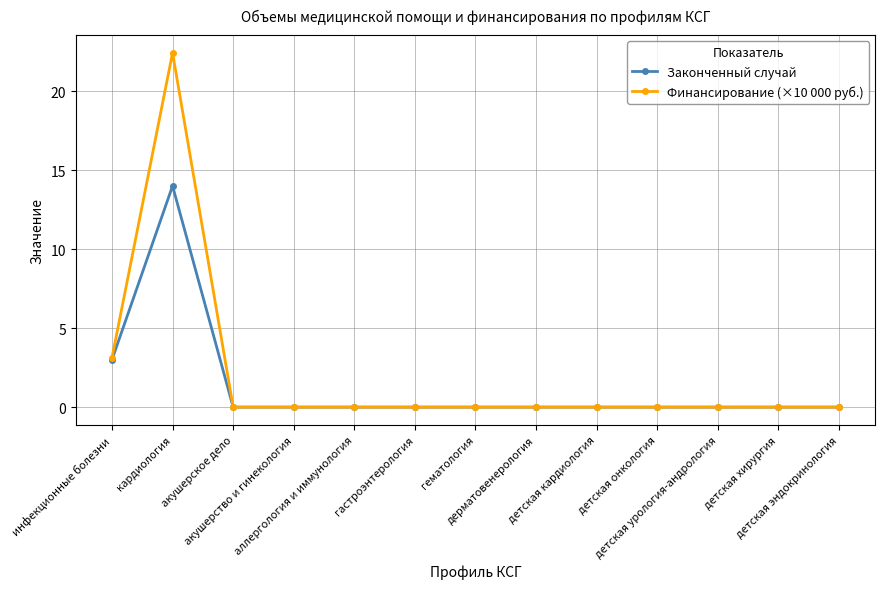

At which category is the sum across all series the highest?

кардиология